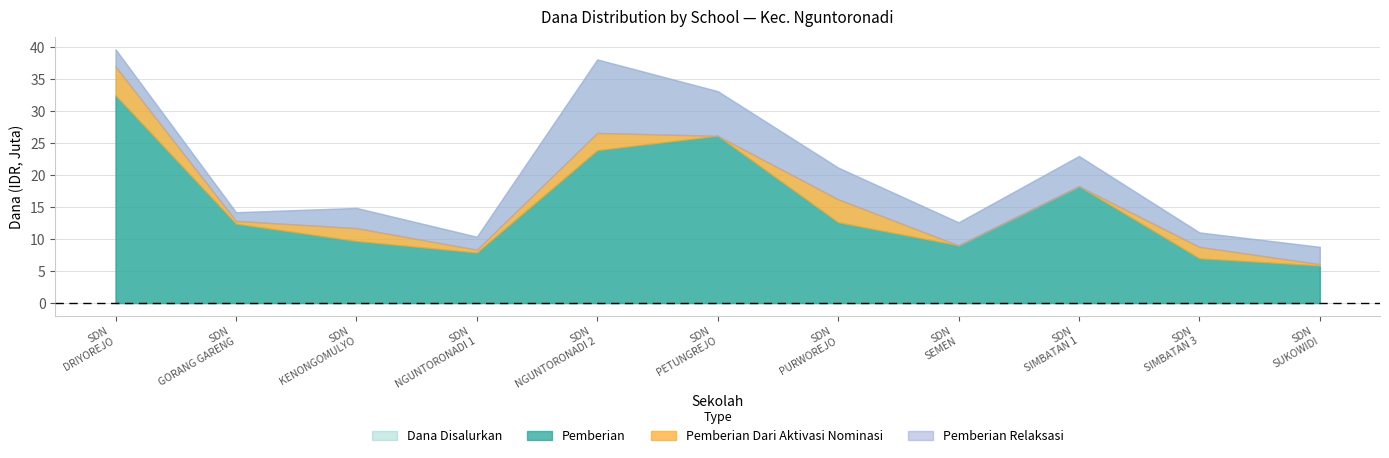

Which series has the largest total across all categories?

Dana Disalurkan